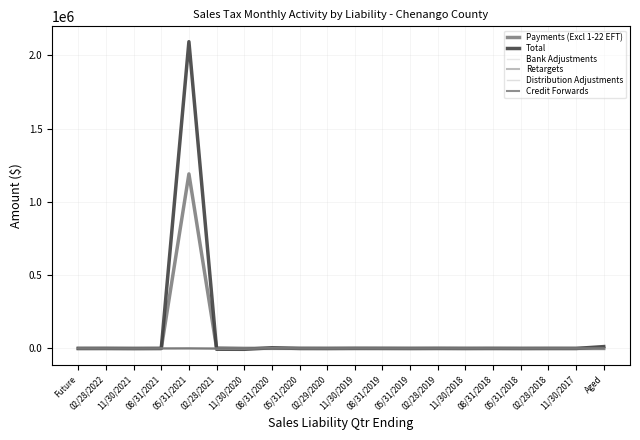

Which series has the widest spread of values?

Total